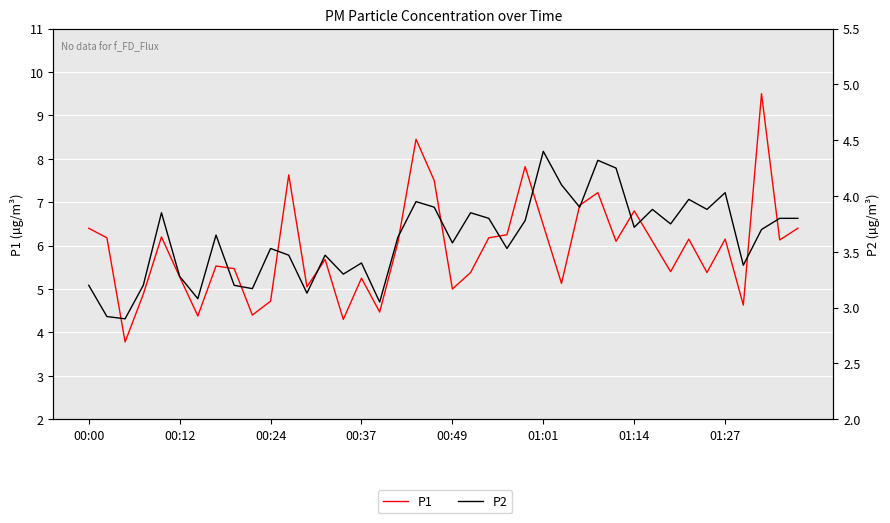

Is it true that P1 equals 5.4 at 21?

True